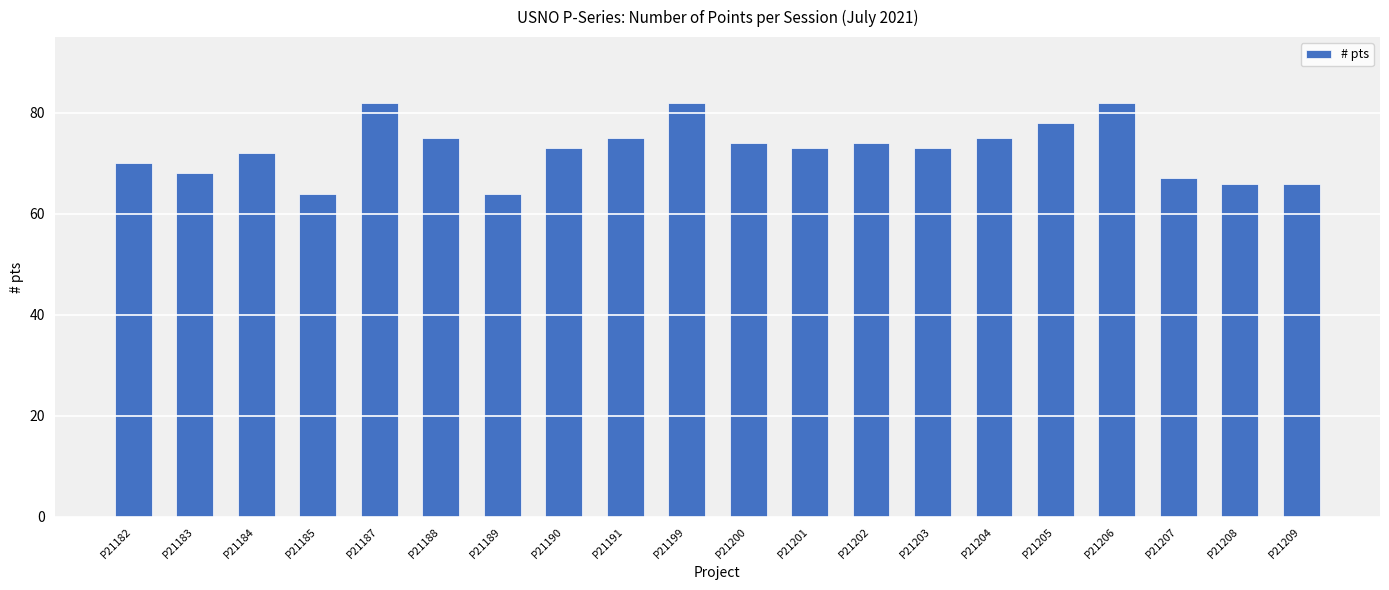

What is the change in value from P21184 to P21199?

+10